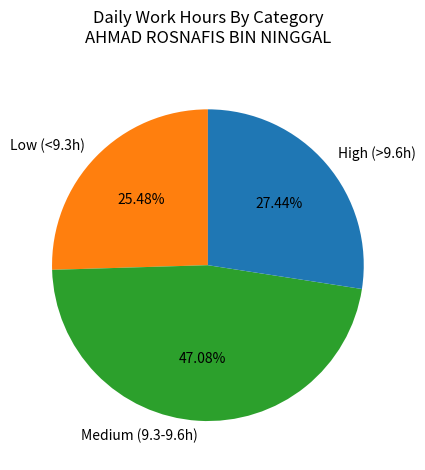

Rank the categories by value from highest to lowest.

Medium (9.3-9.6h), High (>9.6h), Low (<9.3h)